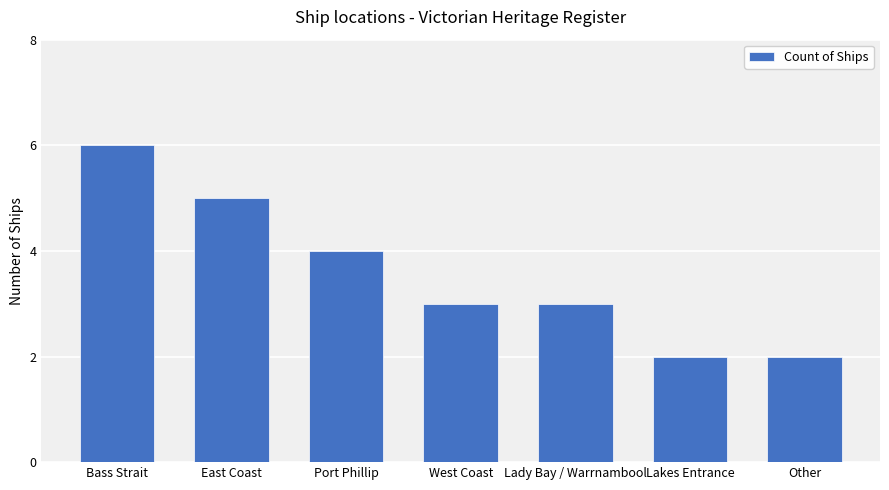

Does the chart contain stacked bars?

No